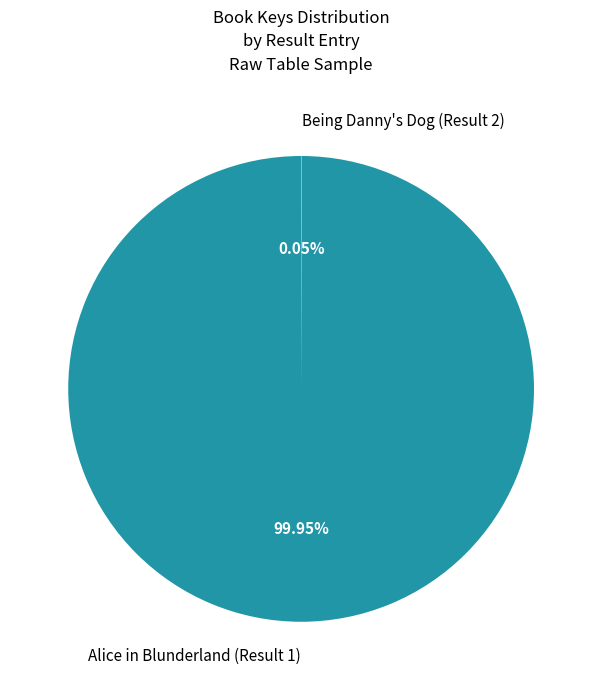

Which slice represents more than half of the pie?

Alice in Blunderland (Result 1)